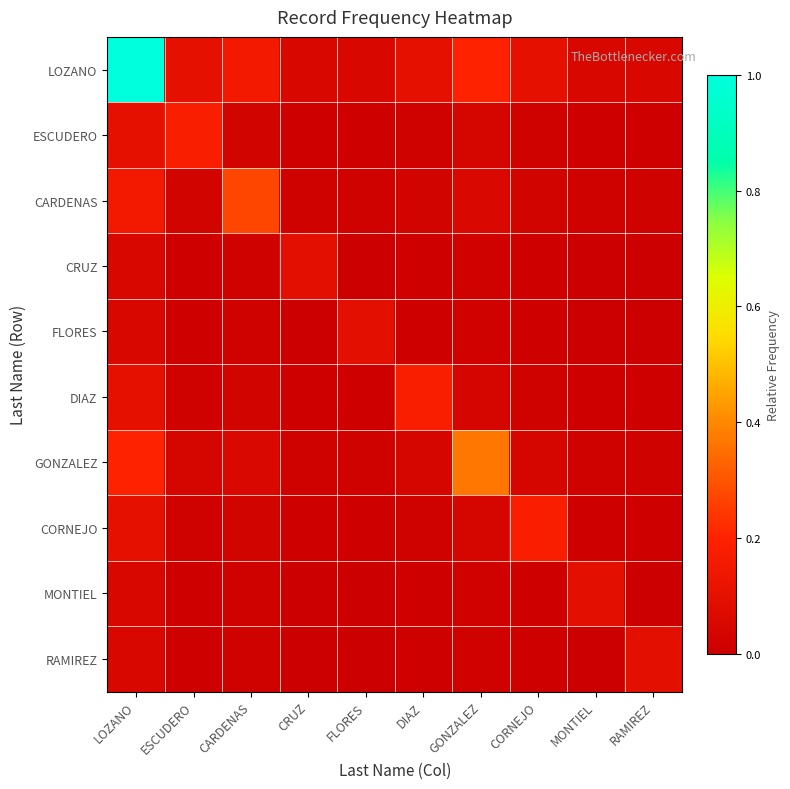

Which series changed the most between LOZANO and GONZALEZ?

LOZANO